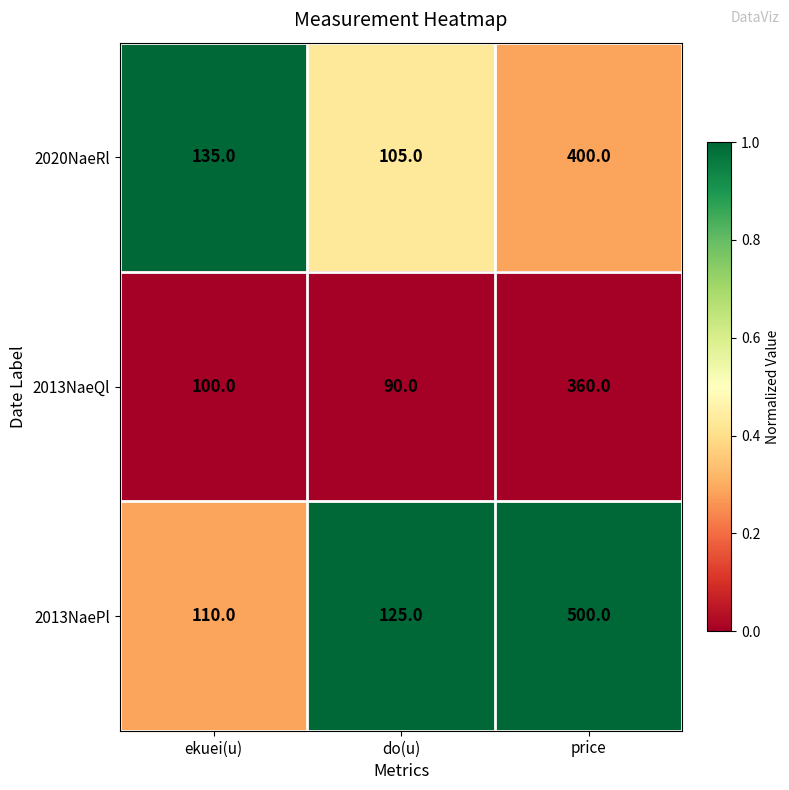

What is the sum of the 2020NaeRl values at price and do(u)?

505